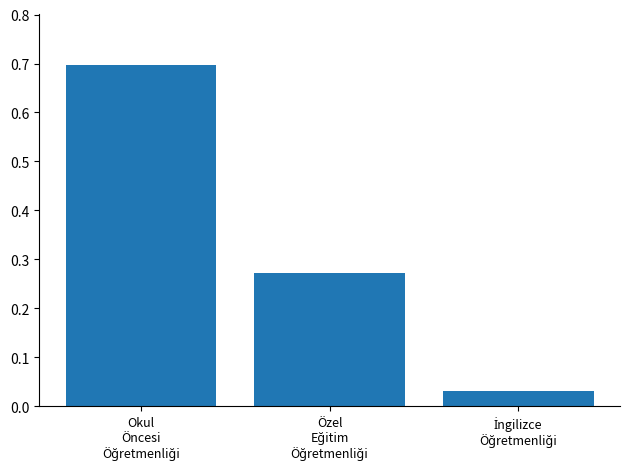

What is the greatest value displayed?

0.7